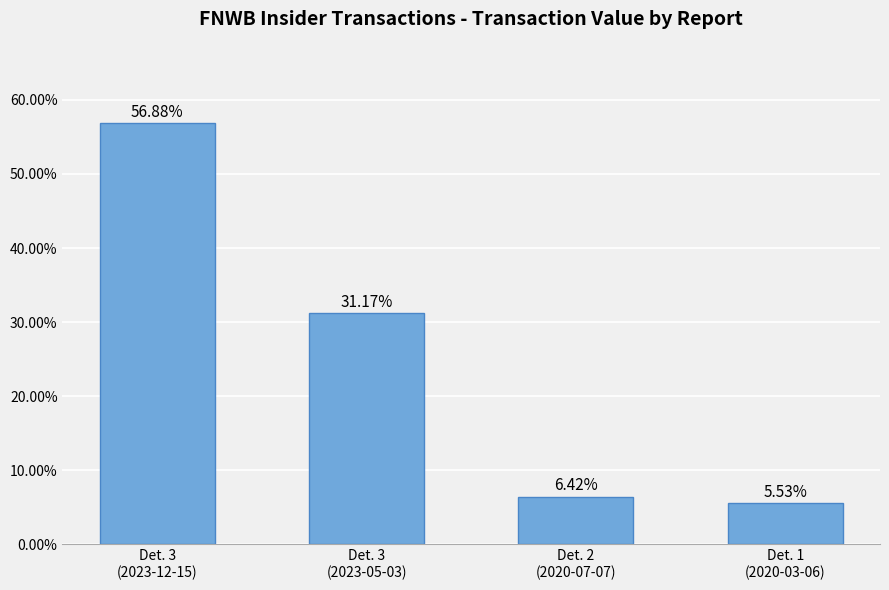

What is the average value?

25.0